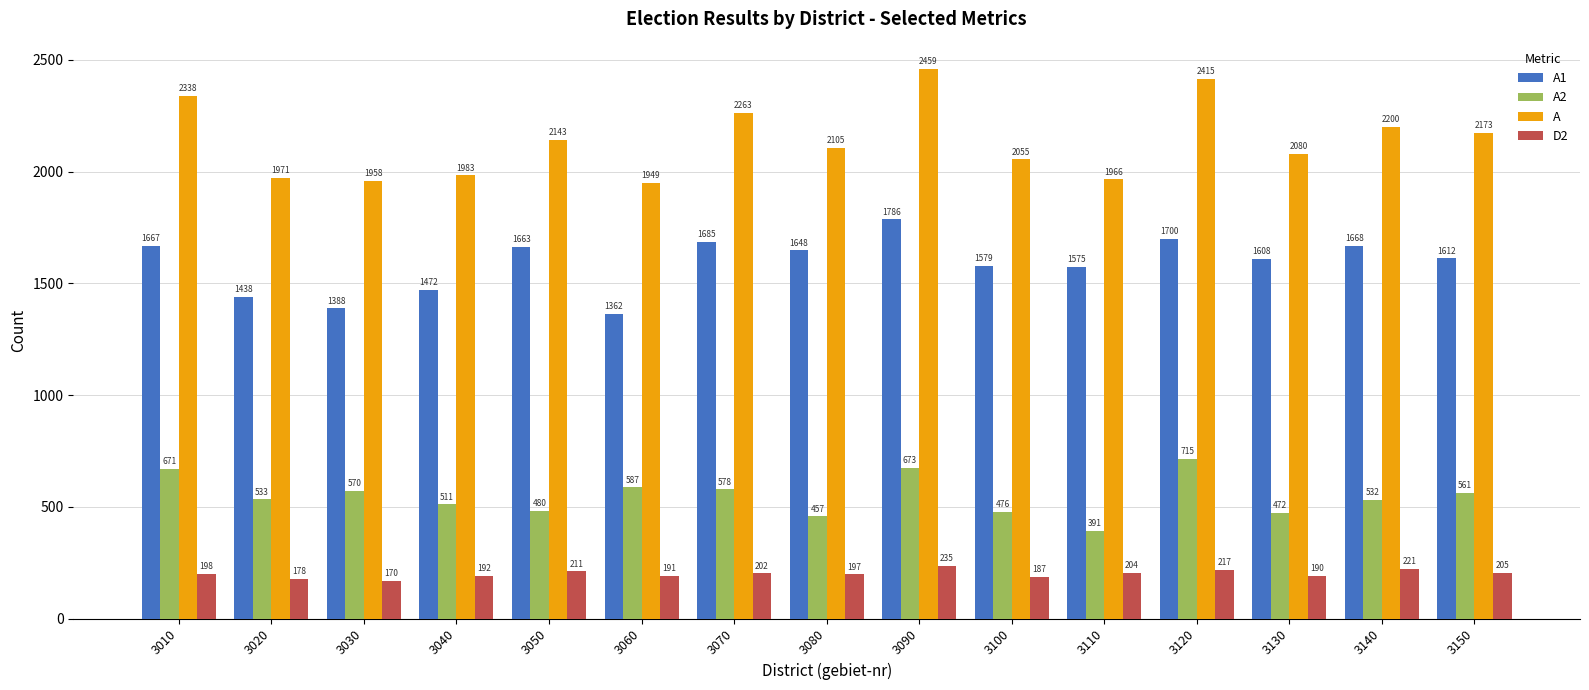

What is the sum of all A1 values?

23851